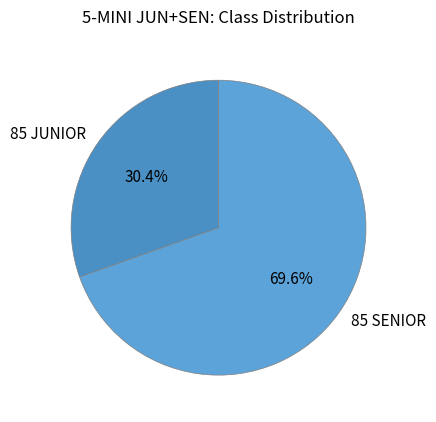

Between 85 JUNIOR and 85 SENIOR, which is larger?

85 SENIOR